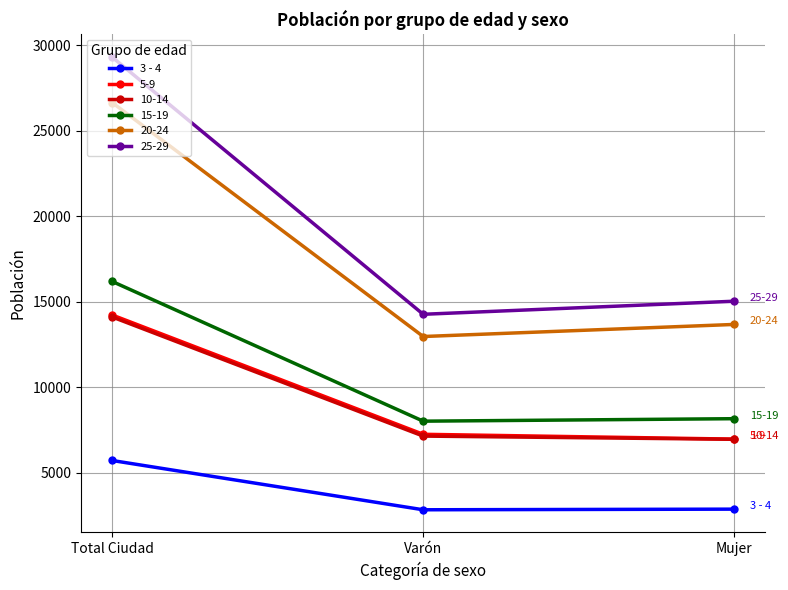

At which label is 10-14 closest to 10536?

Varón